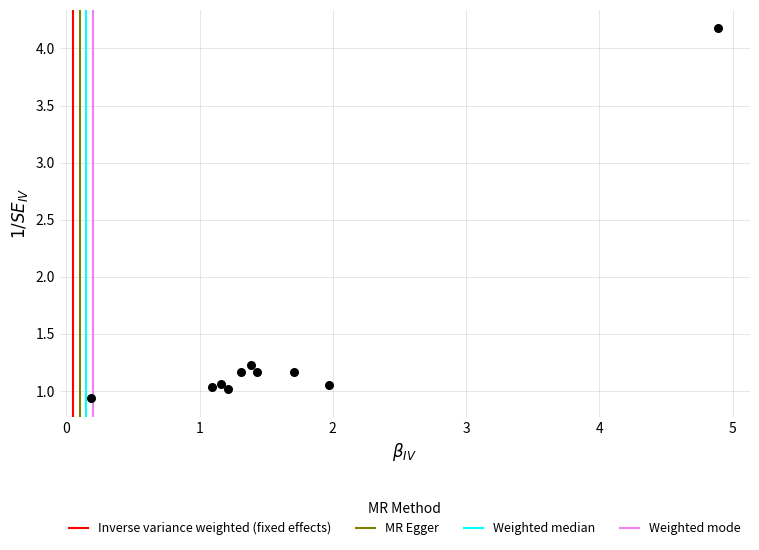

What is the range of Y values (max minus min)?

3.2